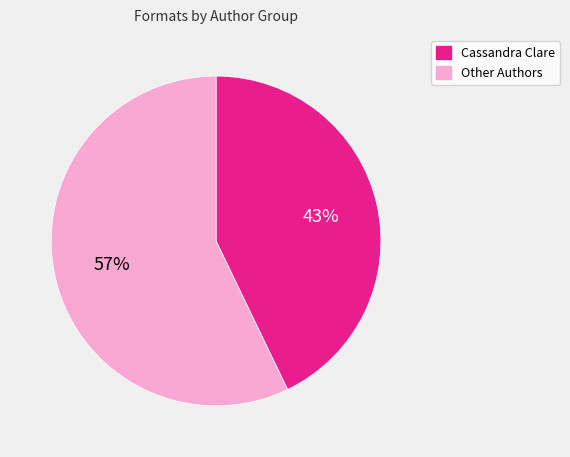

Does any single category account for the majority?

Yes